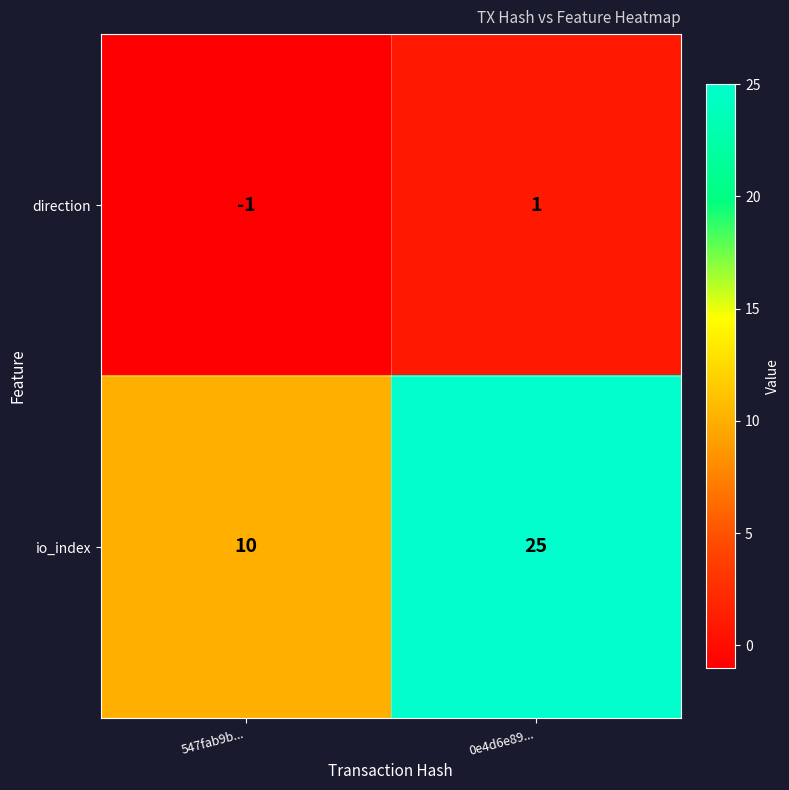

Rank the series by their maximum value, from lowest to highest.

direction, io_index